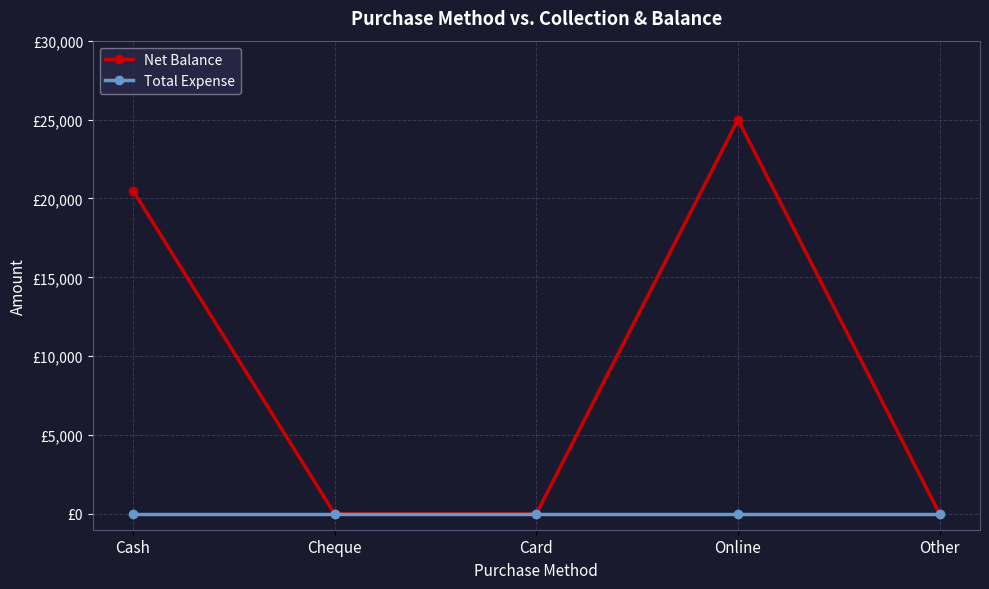

Which label corresponds to the smallest value in the chart?

Cheque